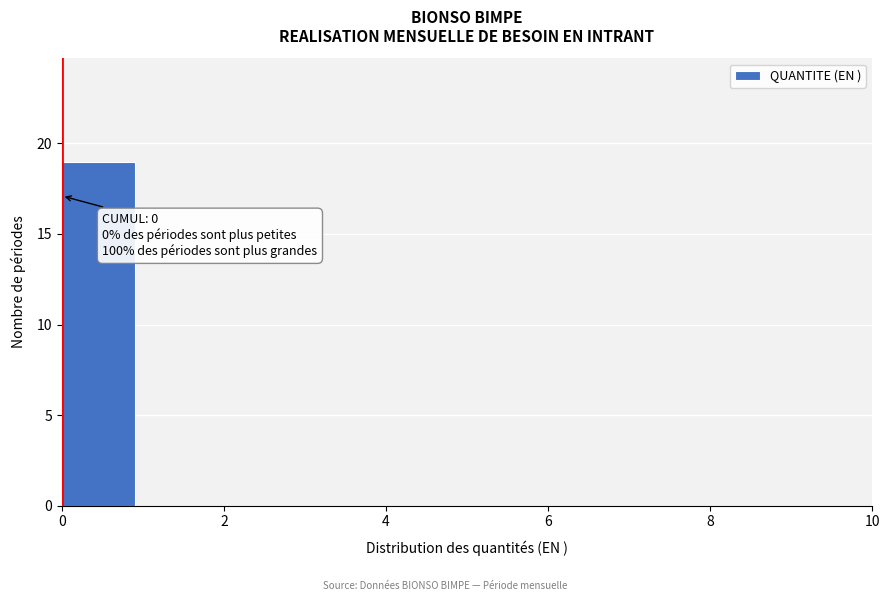

Which range on the x-axis has the tallest bar?

0 to 1